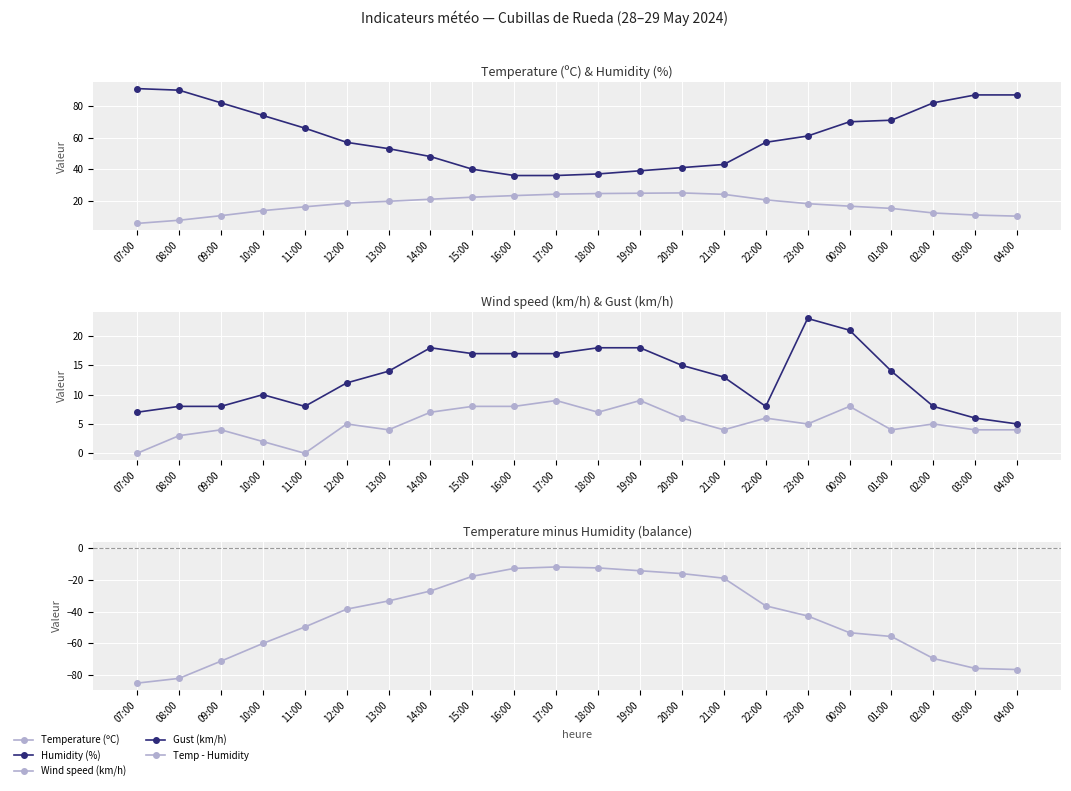

True or false: Gust (km/h) and Wind speed (km/h) cross at least once.

False